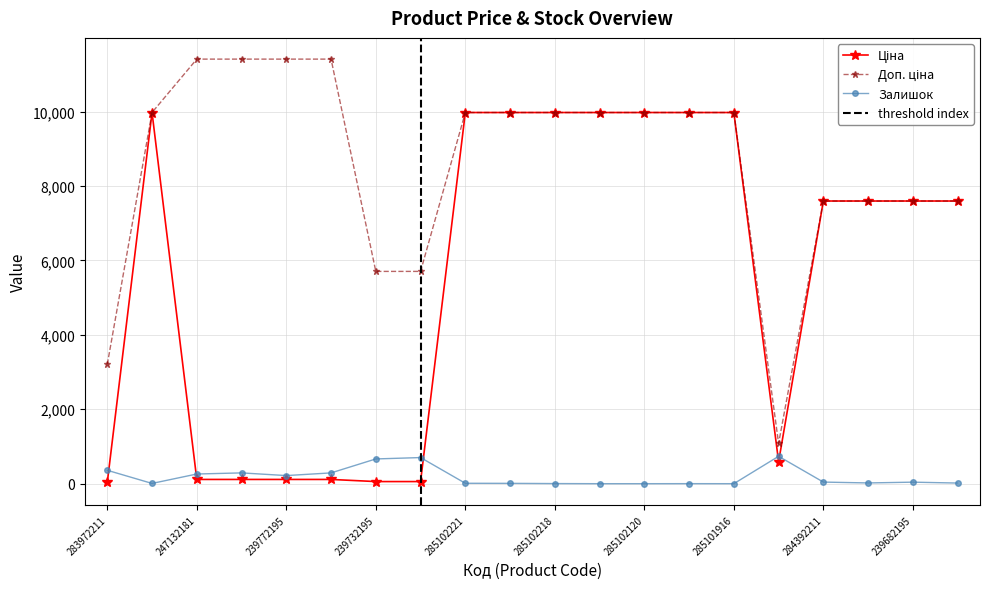

Between 247132180 and 239772179, which is larger?

247132180